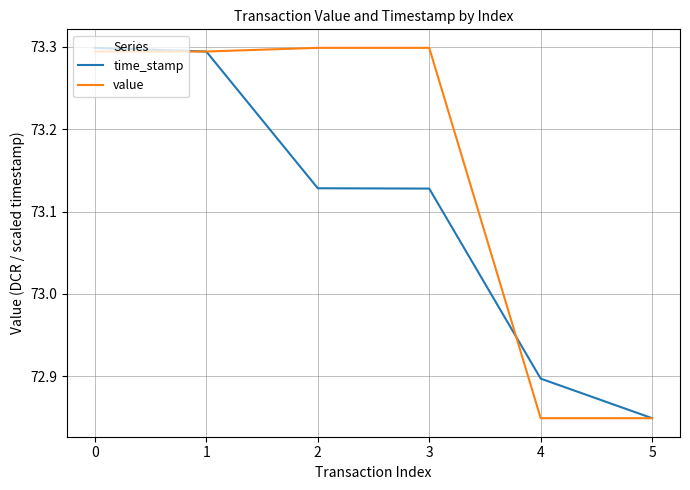

Rank the series at 3 from lowest to highest value.

time_stamp, value